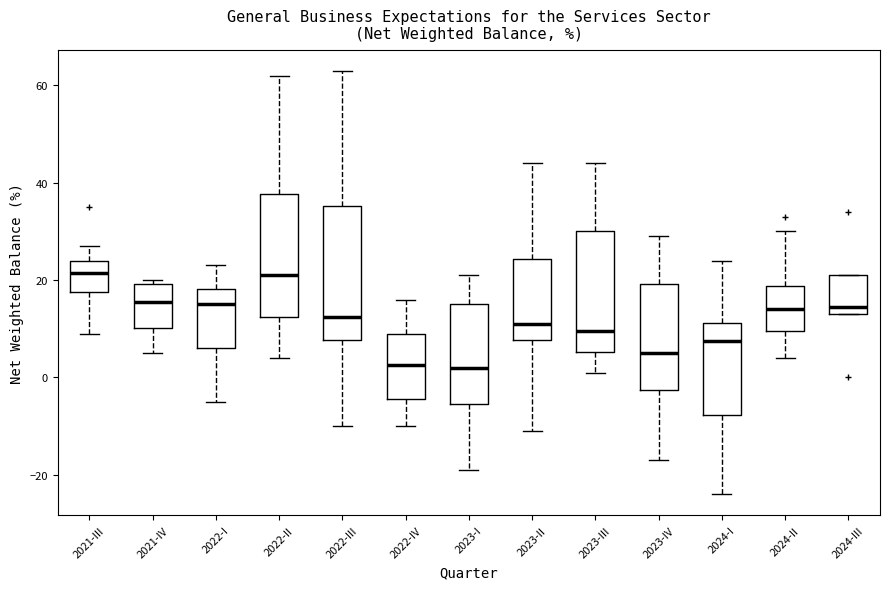

Comparing the boxes themselves (not the whiskers), which one is the tallest?

2022-III